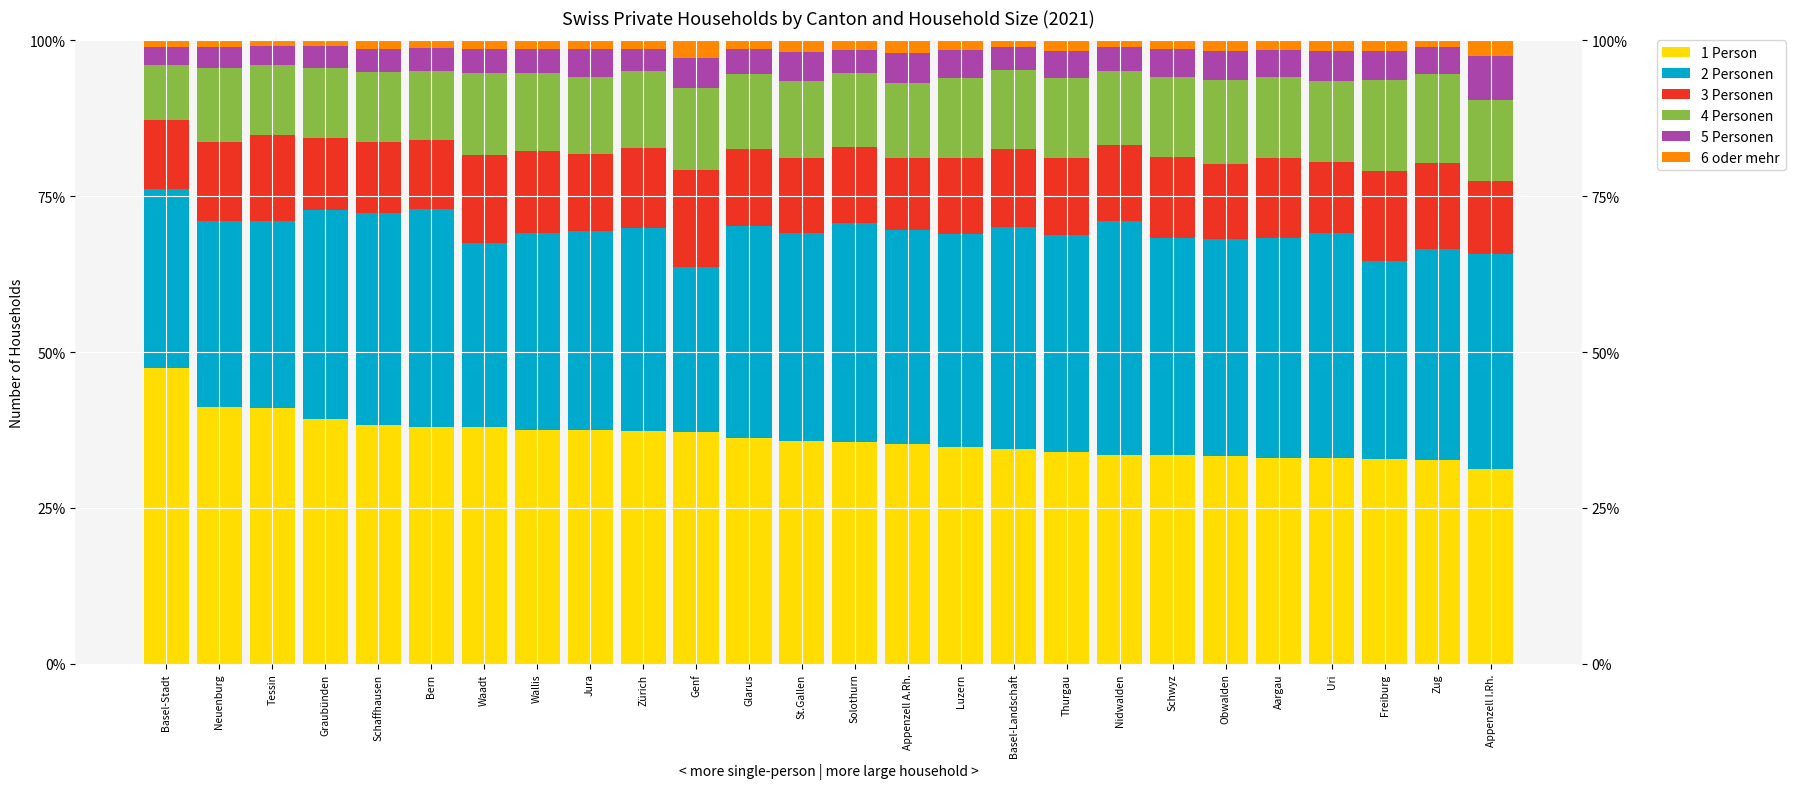

Reading left to right, extract all data points from this chart.

1 Person: 47.5	41.2	41.1	39.2	38.4	38.0	37.9	37.5	37.4	37.3	37.1	36.3	35.8	35.5	35.2	34.8	34.4	34.0	33.5	33.4	33.3	33.0	32.9	32.9	32.6	31.2
2 Personen: 28.6	29.9	29.9	33.5	33.9	34.9	29.6	31.6	32.0	32.6	26.6	33.9	33.4	35.3	34.4	34.2	35.6	34.9	37.4	34.9	34.9	35.2	36.1	31.8	33.9	34.6
3 Personen: 11.1	12.7	13.8	11.6	11.5	11.2	14.2	13.2	12.4	12.8	15.5	12.3	12.0	12.1	11.4	12.2	12.6	12.3	12.3	12.9	12.1	12.8	11.4	14.5	13.8	11.7
4 Personen: 8.9	11.8	11.2	11.3	11.2	11.1	13.0	12.4	12.4	12.3	13.1	12.1	12.3	11.9	12.0	12.7	12.6	12.9	11.9	12.9	13.4	13.1	13.0	14.5	14.2	12.9
5 Personen: 2.9	3.4	3.1	3.5	3.6	3.6	4.0	4.0	4.4	3.7	4.9	3.9	4.7	3.8	4.9	4.6	3.7	4.3	3.8	4.3	4.6	4.2	4.9	4.8	4.3	7.1
6 oder mehr: 1.1	1.1	0.8	1.0	1.4	1.3	1.3	1.3	1.4	1.3	2.8	1.4	1.8	1.5	2.0	1.5	1.1	1.6	1.0	1.5	1.8	1.6	1.7	1.7	1.1	2.5